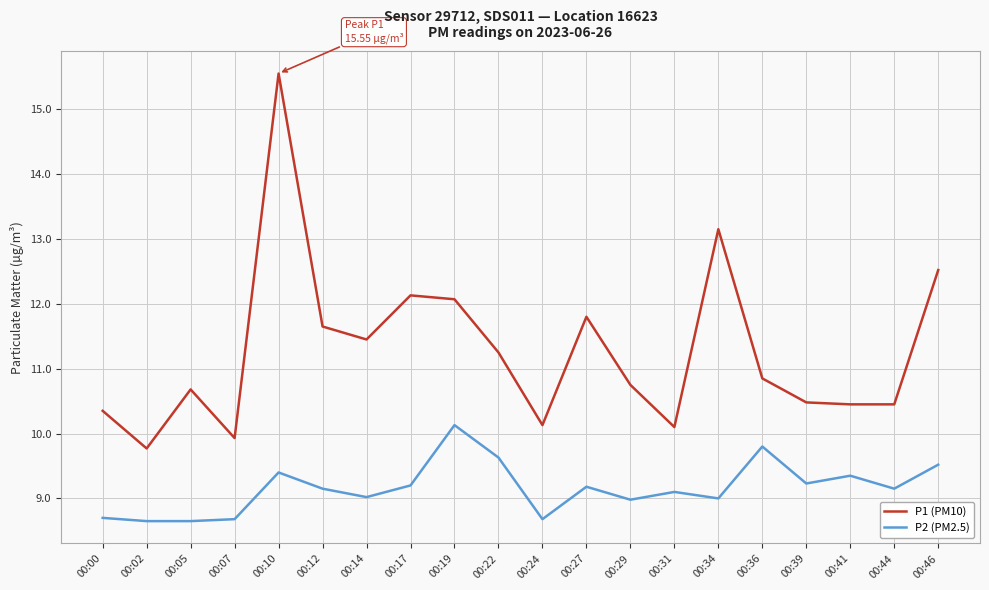

True or false: P1 (PM10) and P2 (PM2.5) cross at least once.

False